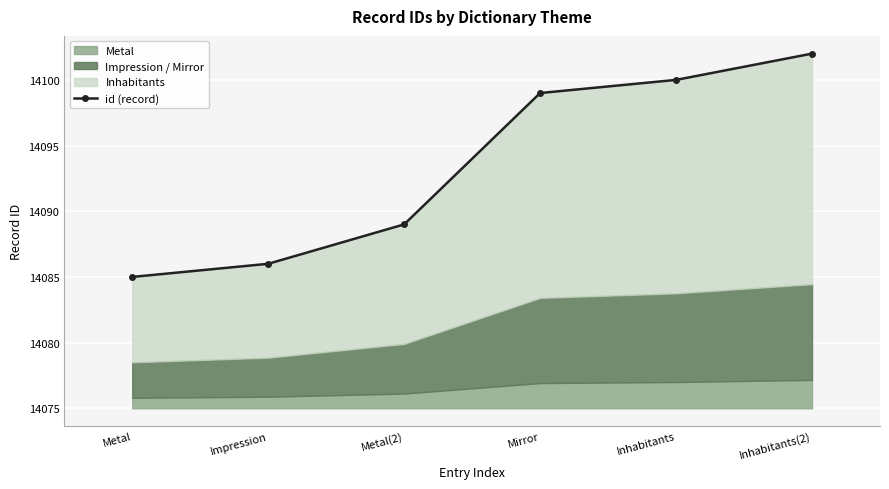

True or false: the data has more than 1 interior local peaks.

False